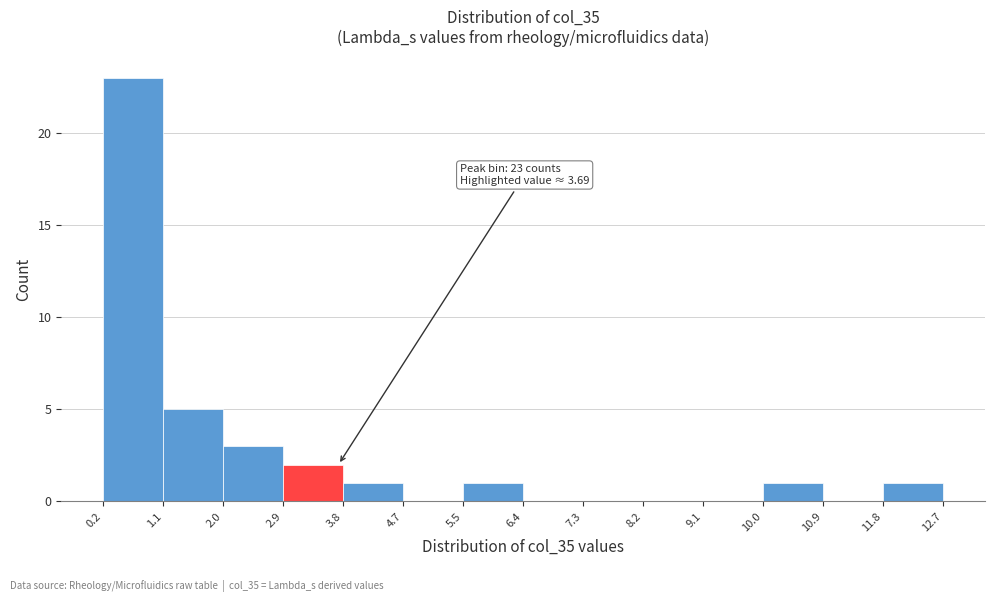

Which range on the x-axis has the tallest bar?

0.2 to 1.1